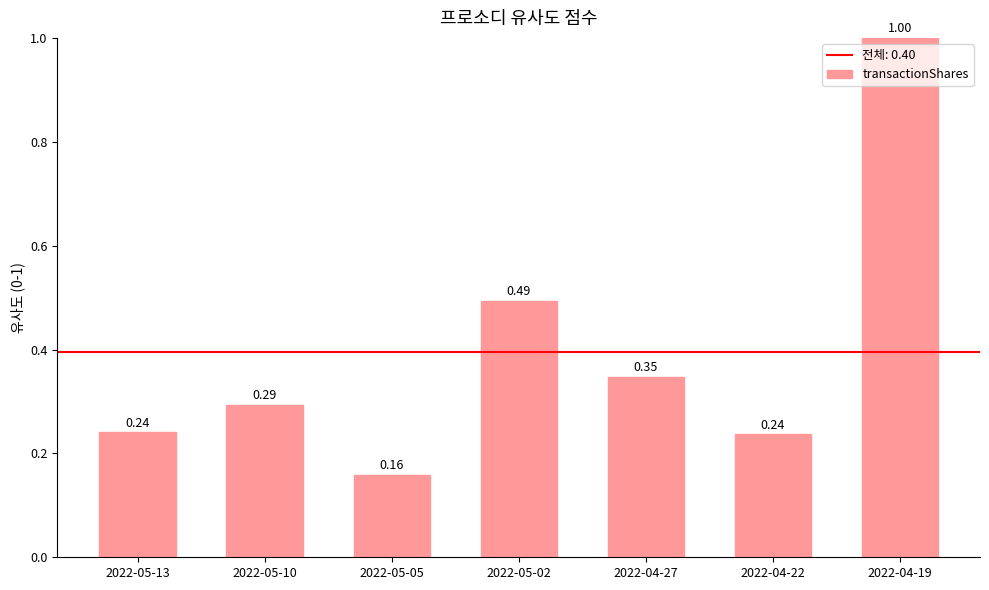

True or false: the data shows 0.1 at 2022-05-13.

False